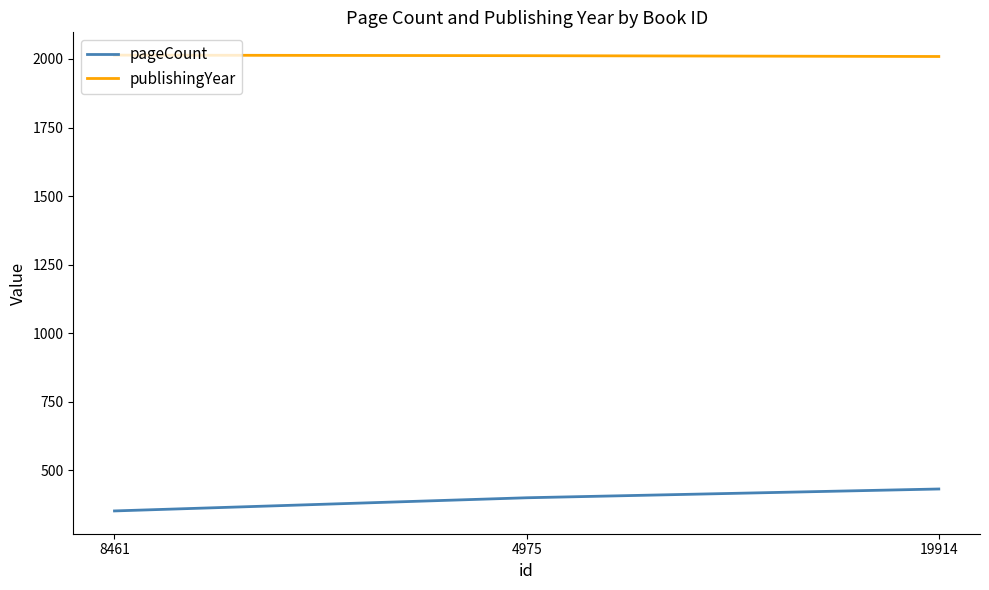

Rank the series by their average value, from lowest to highest.

pageCount, publishingYear